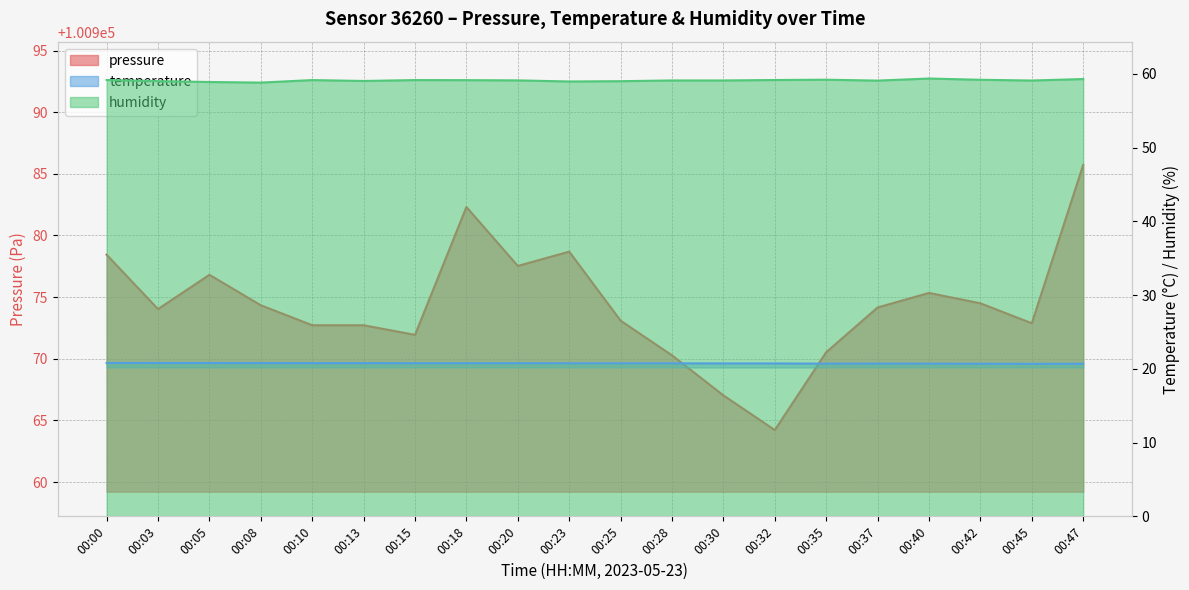

Rank the categories by pressure value from highest to lowest.

00:47, 00:18, 00:23, 00:00, 00:20, 00:05, 00:40, 00:42, 00:08, 00:37, 00:03, 00:25, 00:45, 00:10, 00:13, 00:15, 00:35, 00:28, 00:30, 00:32